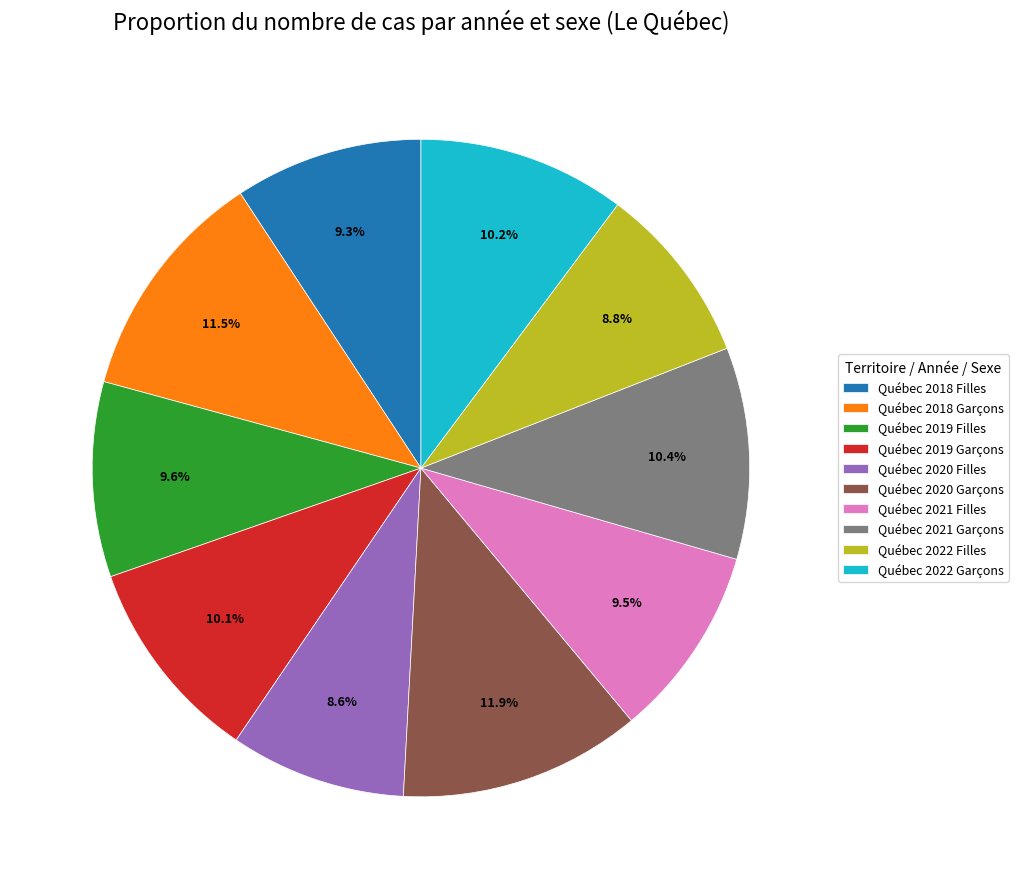

Between Québec 2022 Filles and Québec 2020 Garçons, which is larger?

Québec 2020 Garçons